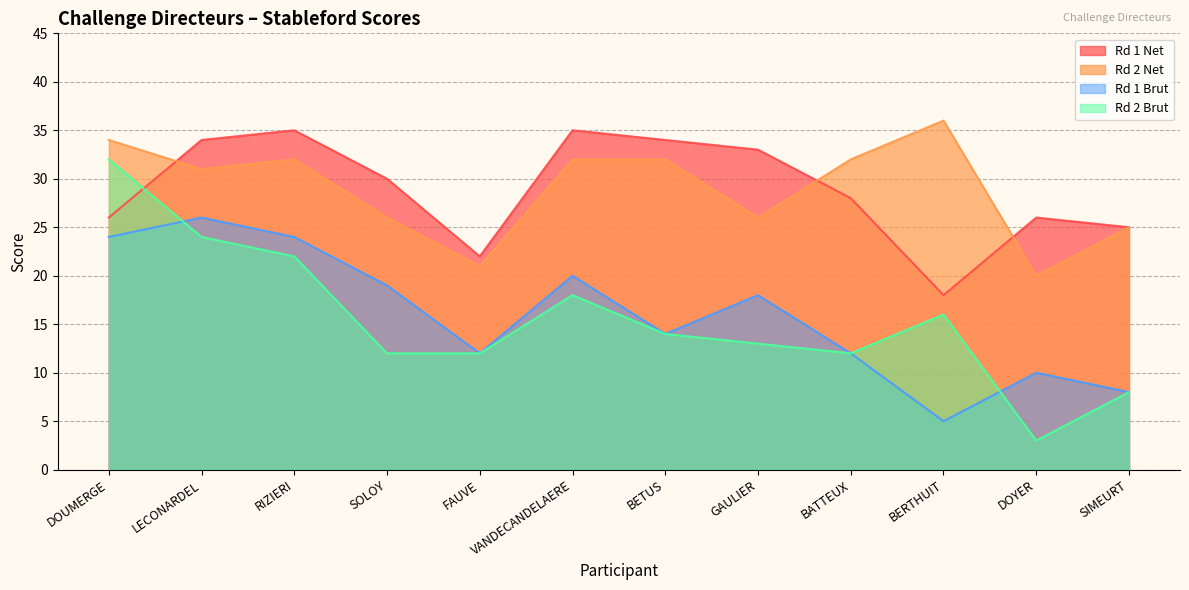

Which label corresponds to the smallest value in the chart?

DOYER